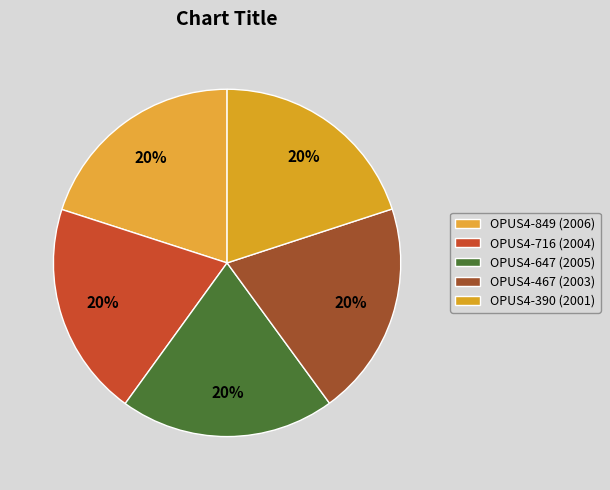

Which slice is the largest?

OPUS4-849